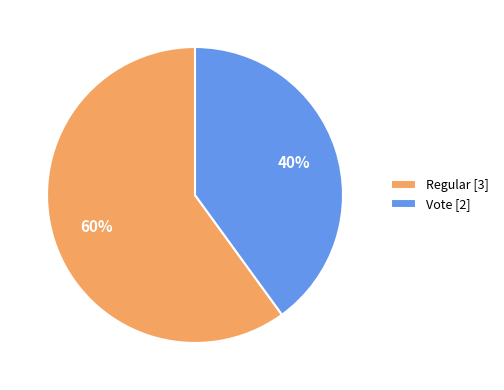

To the nearest percent, what is the combined percentage of Regular and Vote?

100%